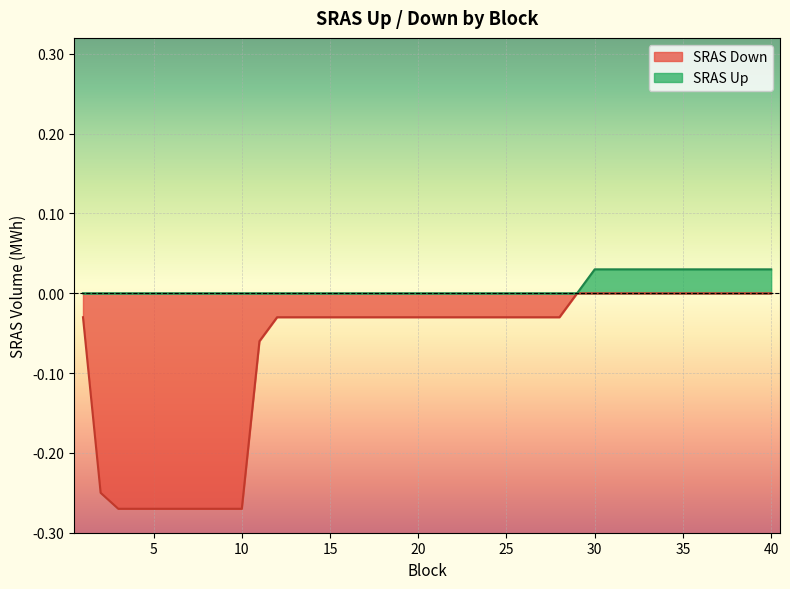

What is the total value across all series at 8?

-0.3